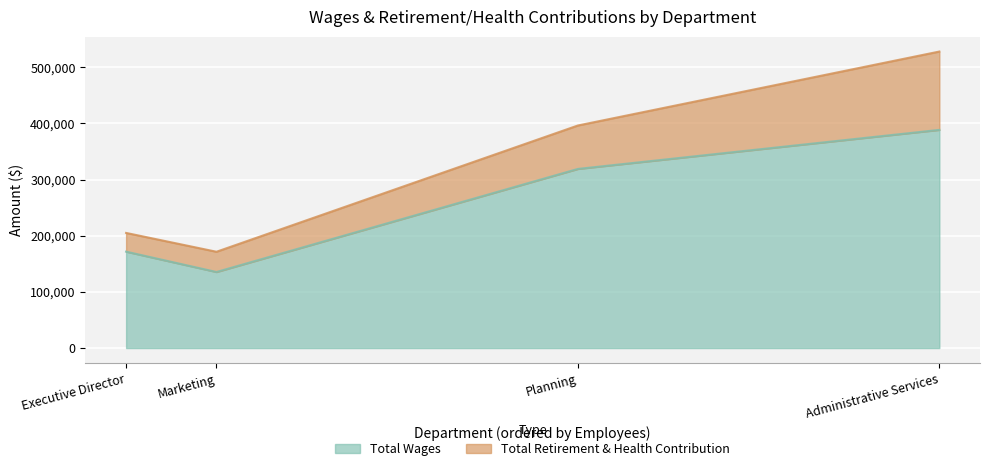

Which series changed the most between Administrative Services and Planning?

Total Wages